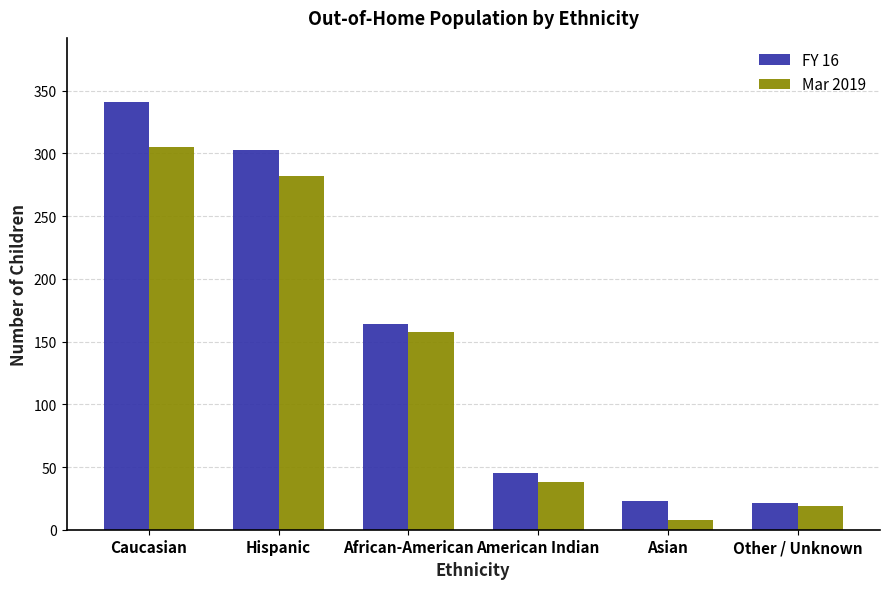

What position from the right is Hispanic?

5